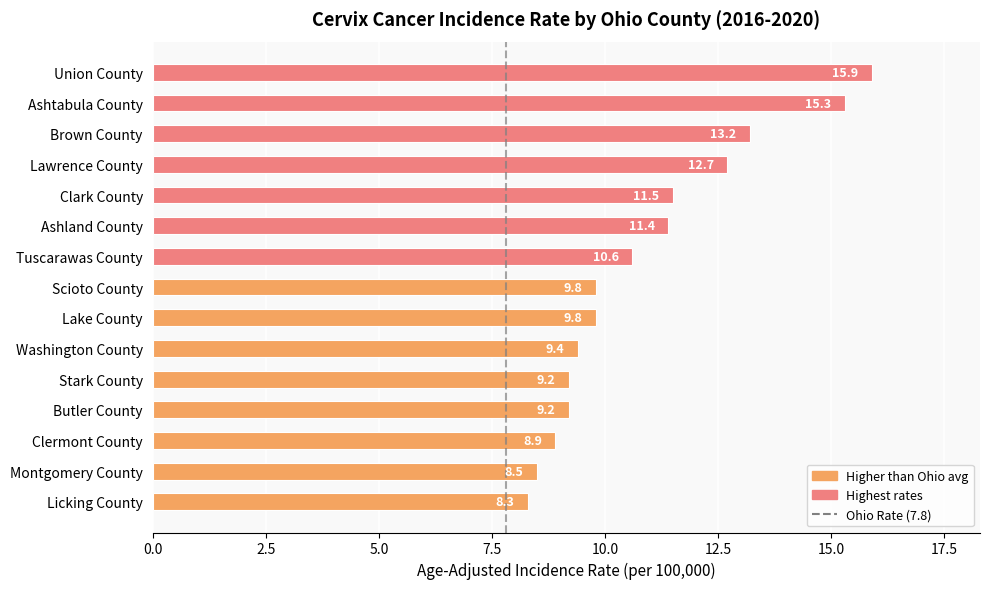

What is the difference between the maximum and minimum values?

7.6